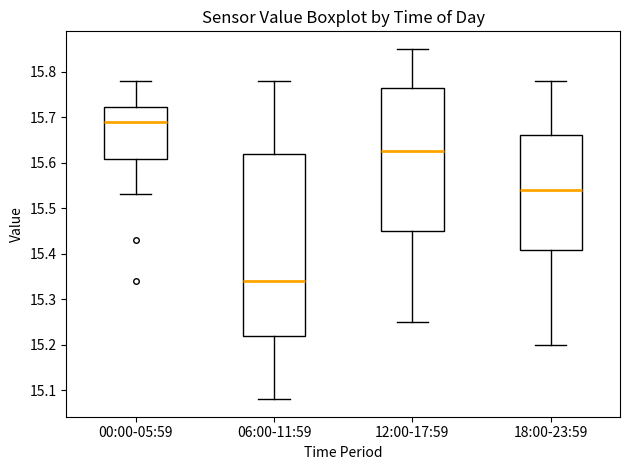

Where does the median line of the box for 00:00-05:59 sit on the y-axis? The values are not printed on the chart, so give them approximately, as read against the axis.

15.69